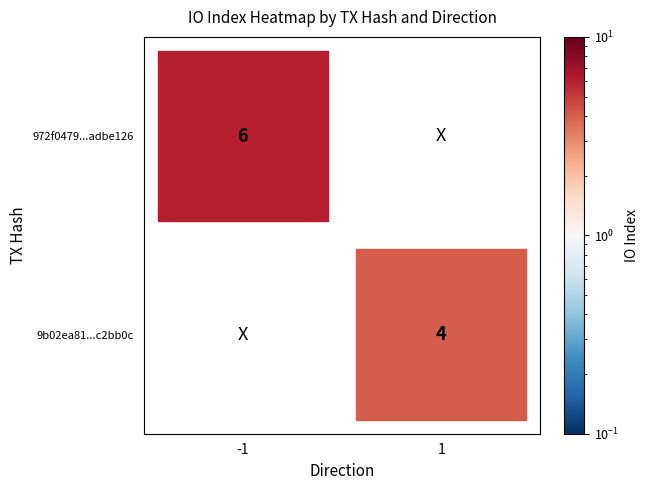

What is the difference between the maximum and minimum values in the 9b02ea81d3685951505f34b2ce67ac158c2bb0c series?

3